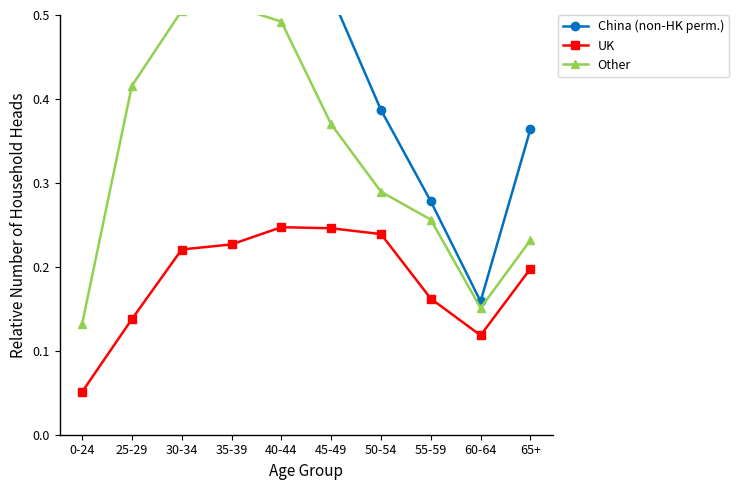

What is the value of the UK point at the 2nd from the left?

0.1